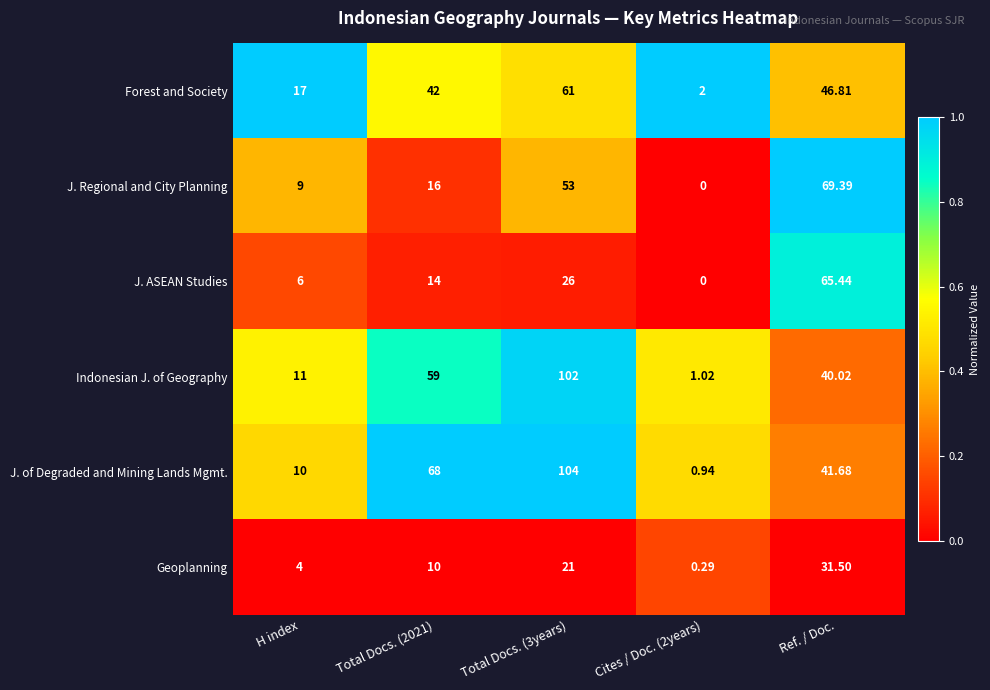

At how many categories does at least one series exceed 0?

5